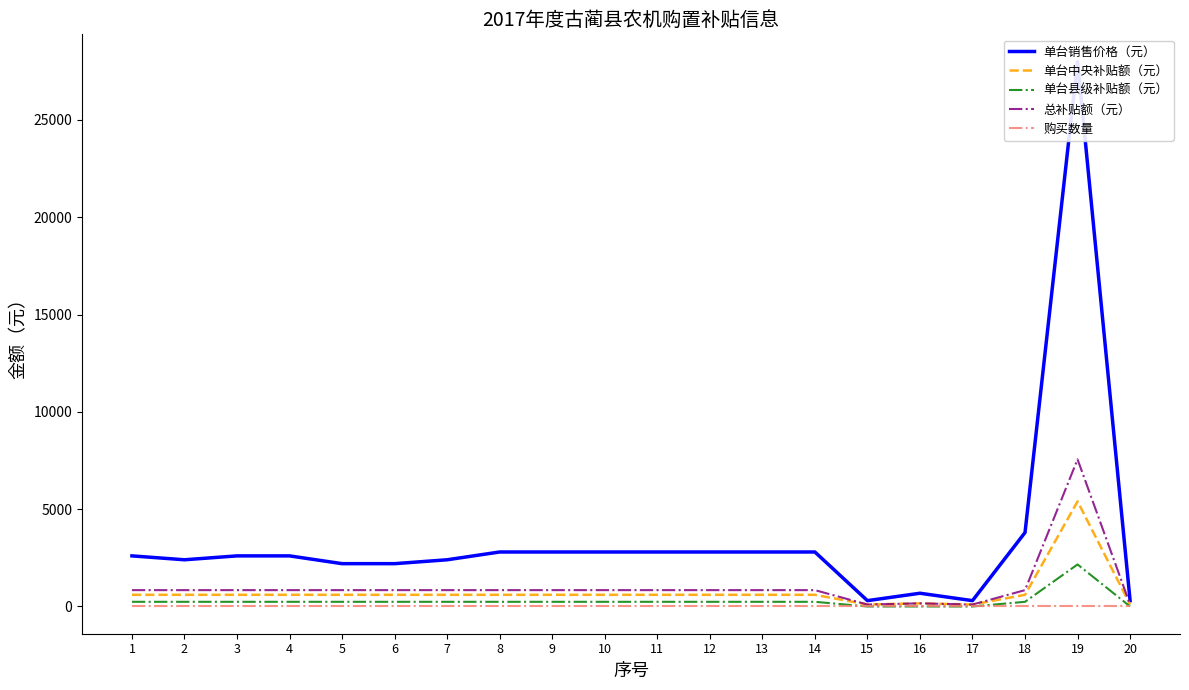

True or false: 单台县级补贴额（元） has more than 1 interior local peaks.

False